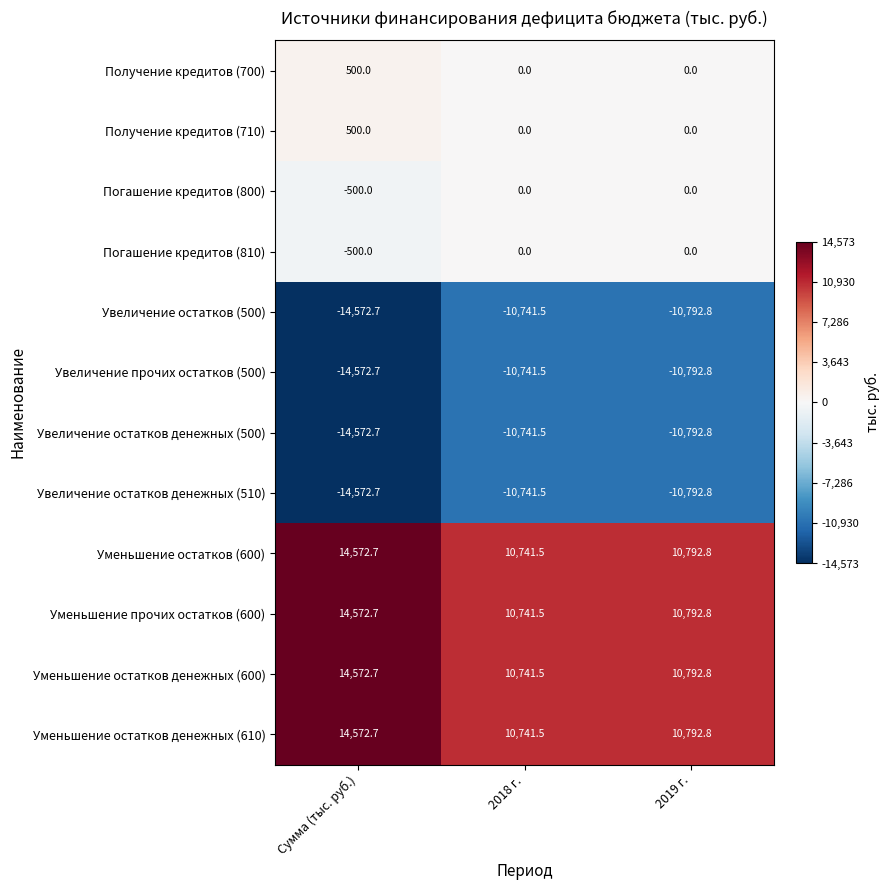

Rank the categories by Увеличение остатков денежных (510) value from highest to lowest.

2018 г., 2019 г., Сумма (тыс. руб.)